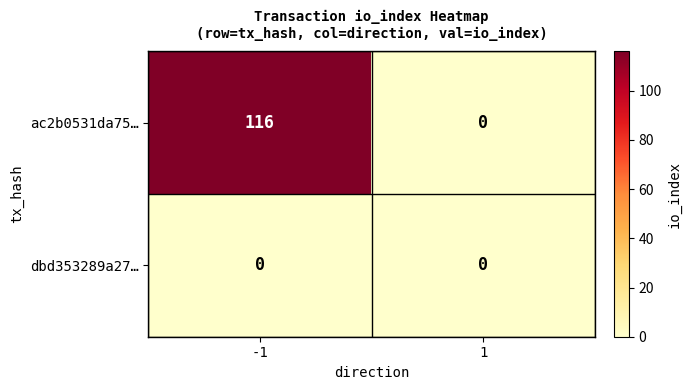

Which series has the largest total across all categories?

ac2b0531da75…